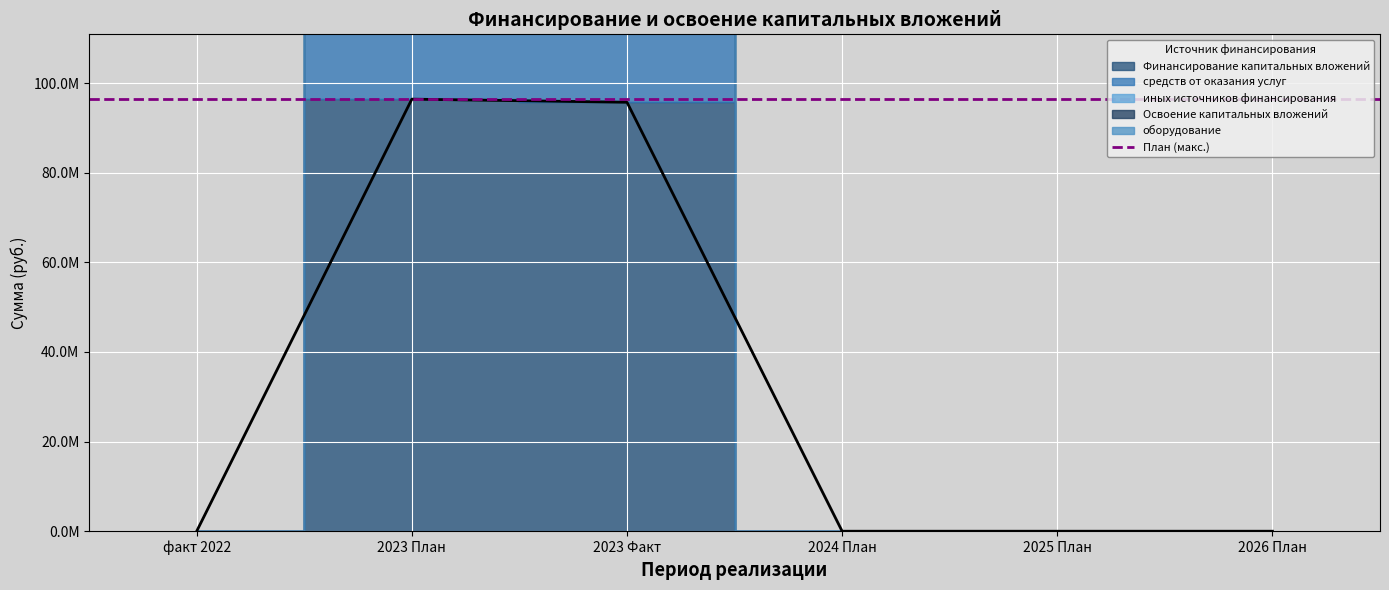

Is the value of средств от оказания услуг at 2024 План greater than the value of Финансирование капитальных вложений at 2023 План?

No